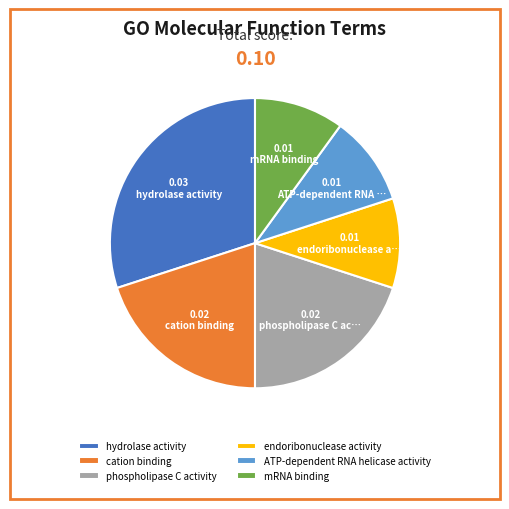

The mRNA binding slice represents 1% of the pie. True or false?

False